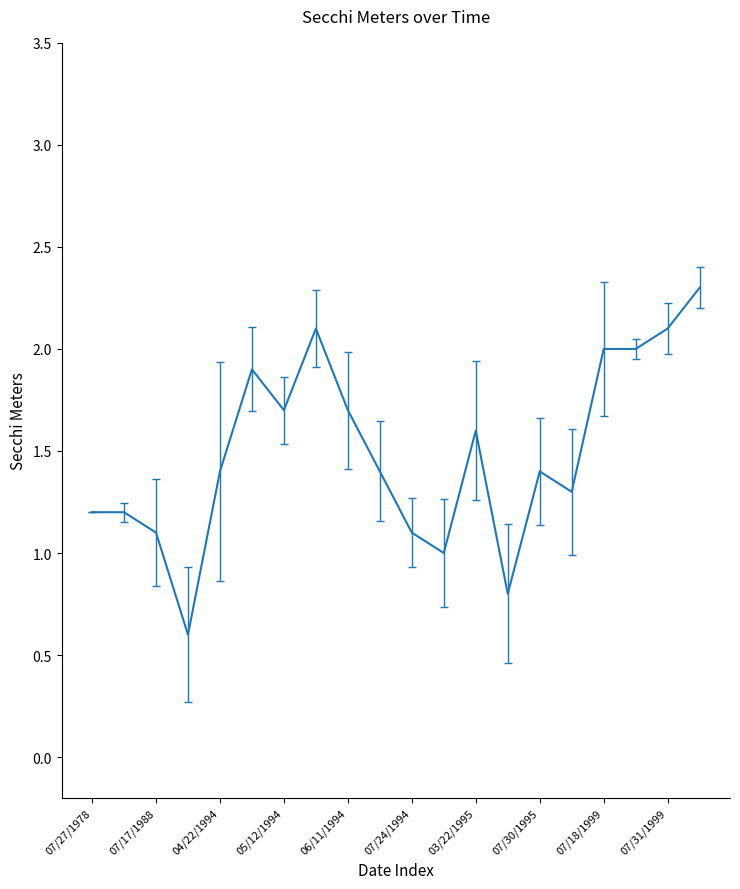

Reading left to right, transcribe all the data shown in this chart.

1.2	1.2	1.1	0.6	1.4	1.9	1.7	2.1	1.7	1.4	1.1	1.0	1.6	0.8	1.4	1.3	2.0	2.0	2.1	2.3